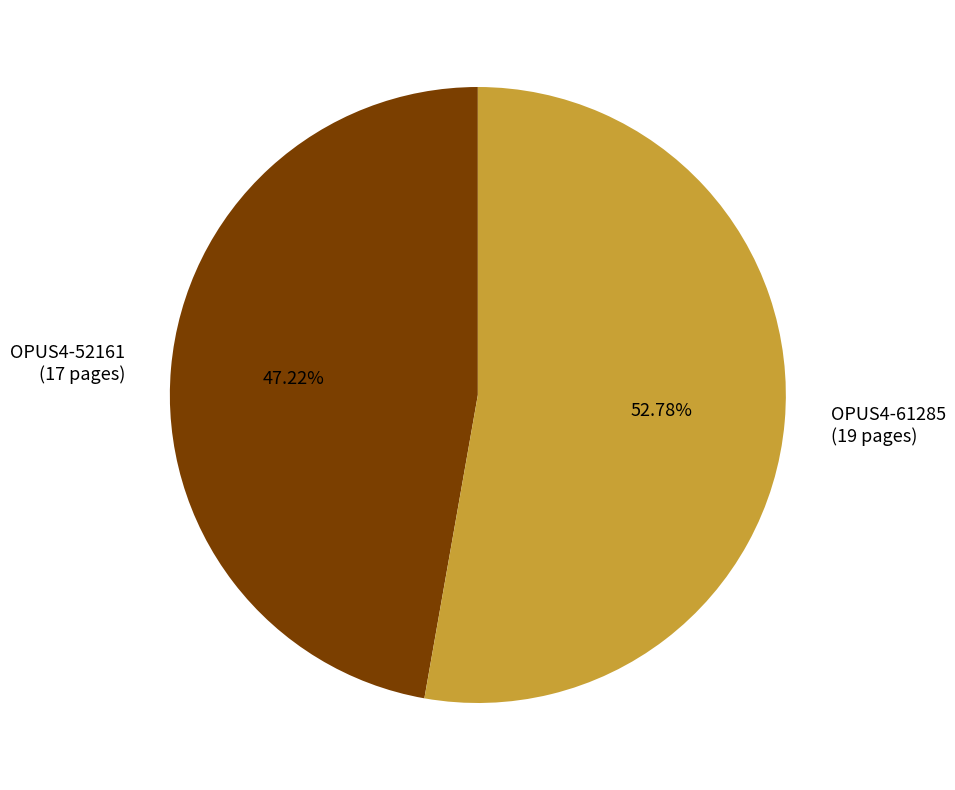

To the nearest percent, what is the combined percentage of OPUS4-61285 and OPUS4-52161?

100%